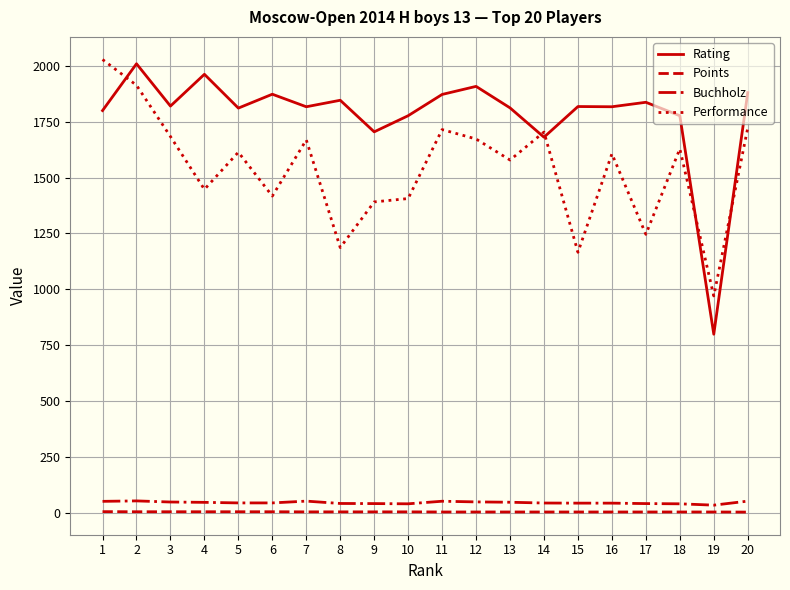

Rank the series at 19 from lowest to highest value.

Points, Buchholz, Rating, Performance